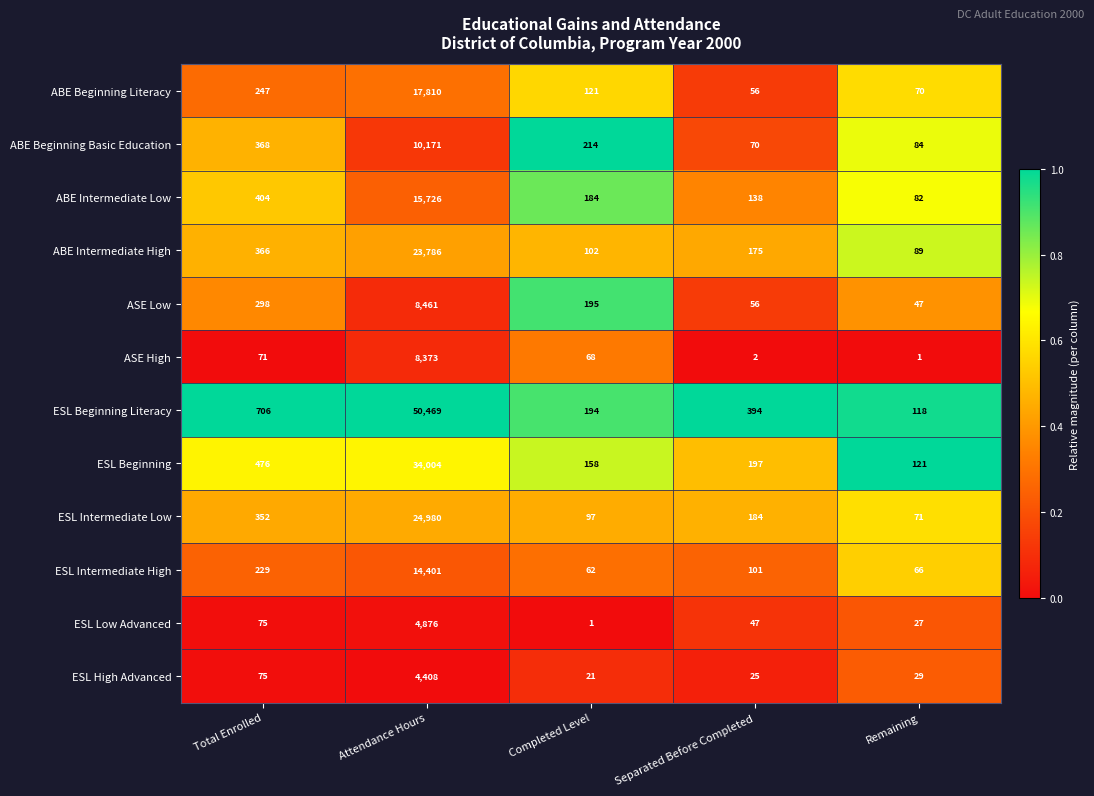

Where does the ABE Intermediate Low series first go above 184?

Total Enrolled